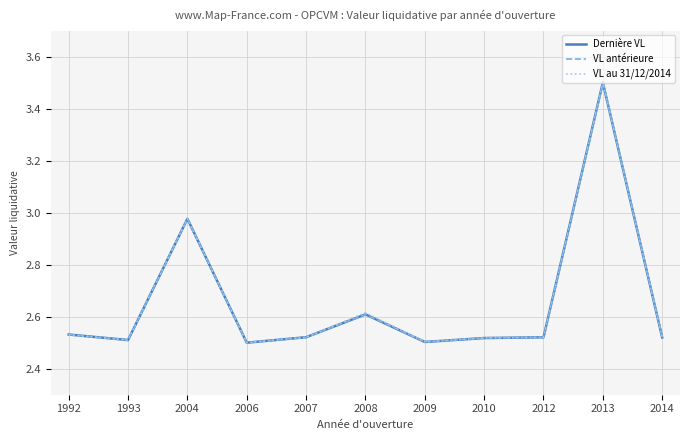

True or false: VL antérieure has a value of 4.2 at 2009.

False